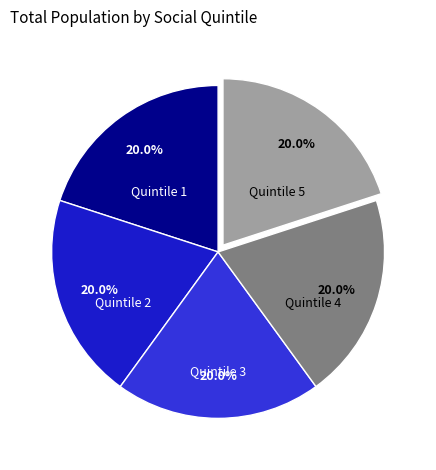

What is the ratio of the value at Quintile 4 to the value at Quintile 3?

1.0